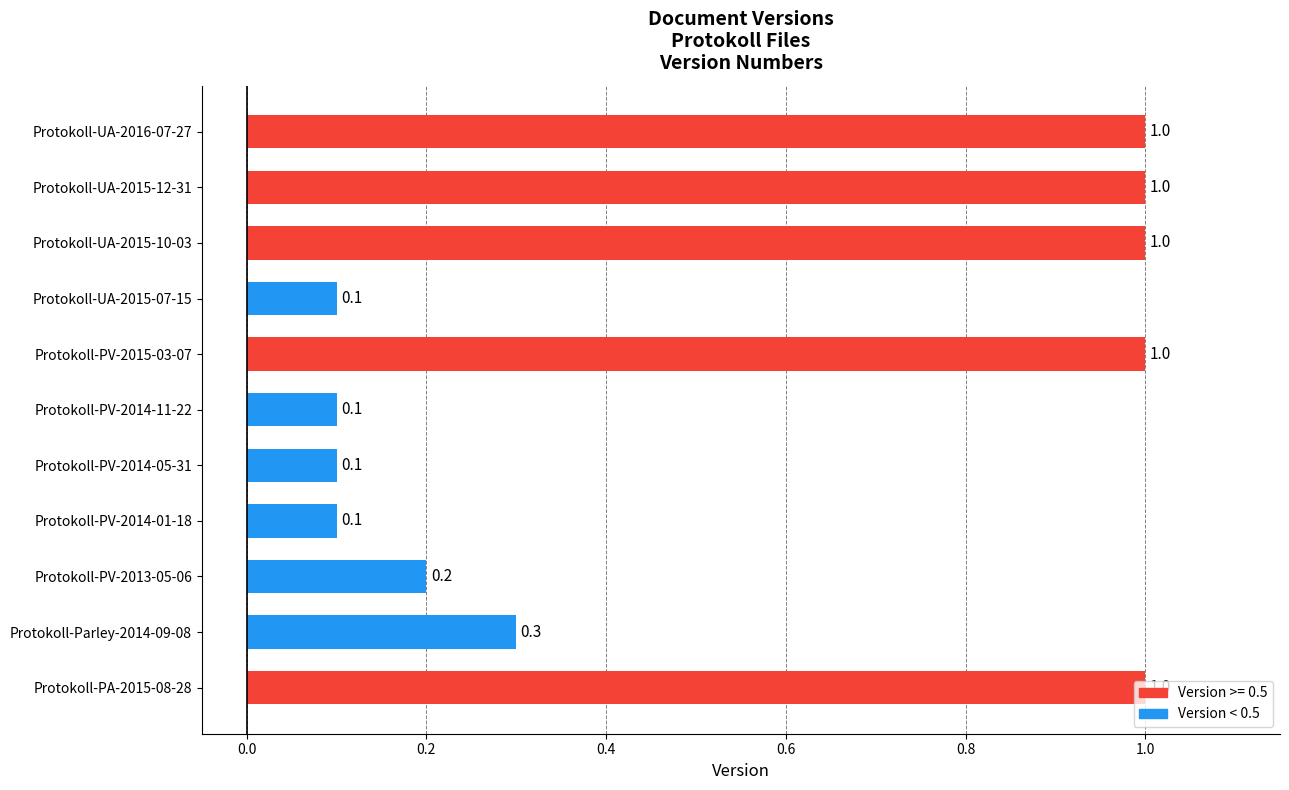

What is the approximate value at Protokoll-UA-2015-10-03?

1.0